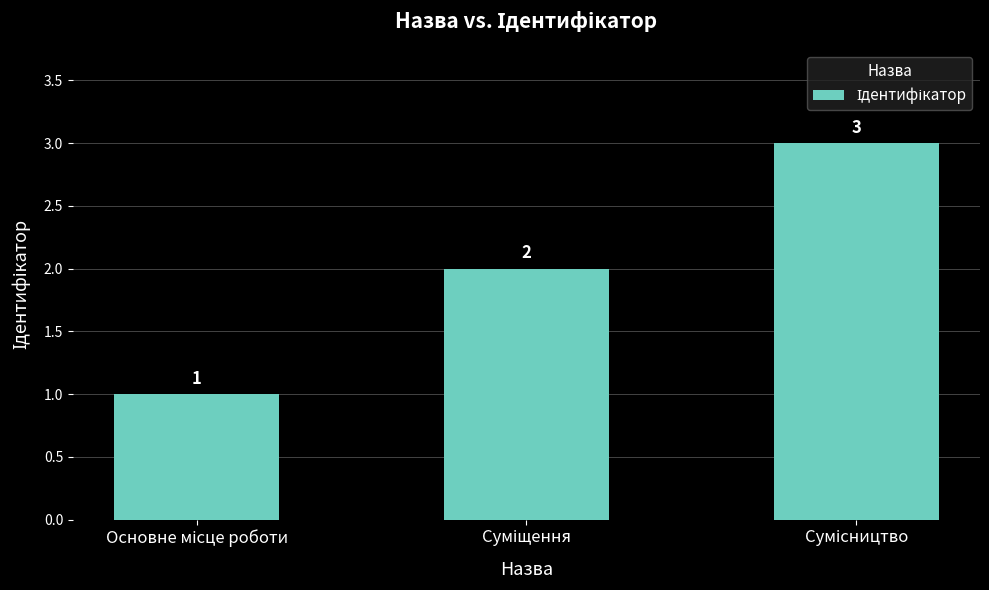

What is the average value?

2